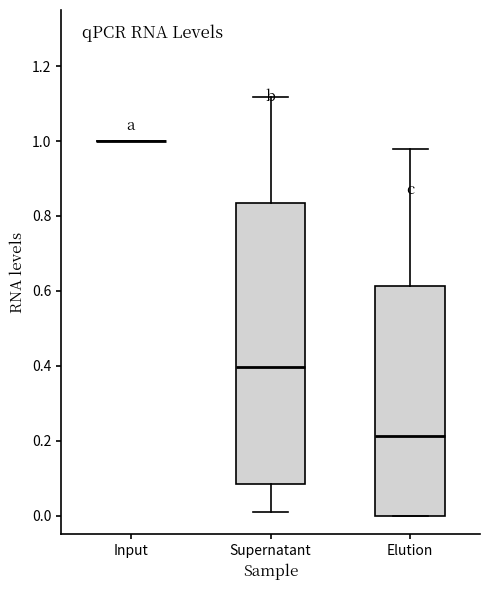

Reading left to right, read every box against the y-axis: the position of its median line, the range the box covers, and the ends of its whiskers. The values are not printed on the chart, so give them approximately, as read against the axis.

Input: box collapsed to a line at 1.00, whiskers 1.00 to 1.00
Supernatant: median 0.40, box 0.08 to 0.84, whiskers 0.02 to 1.12
Elution: median 0.22, box 0.00 to 0.62, whiskers 0.00 to 0.98